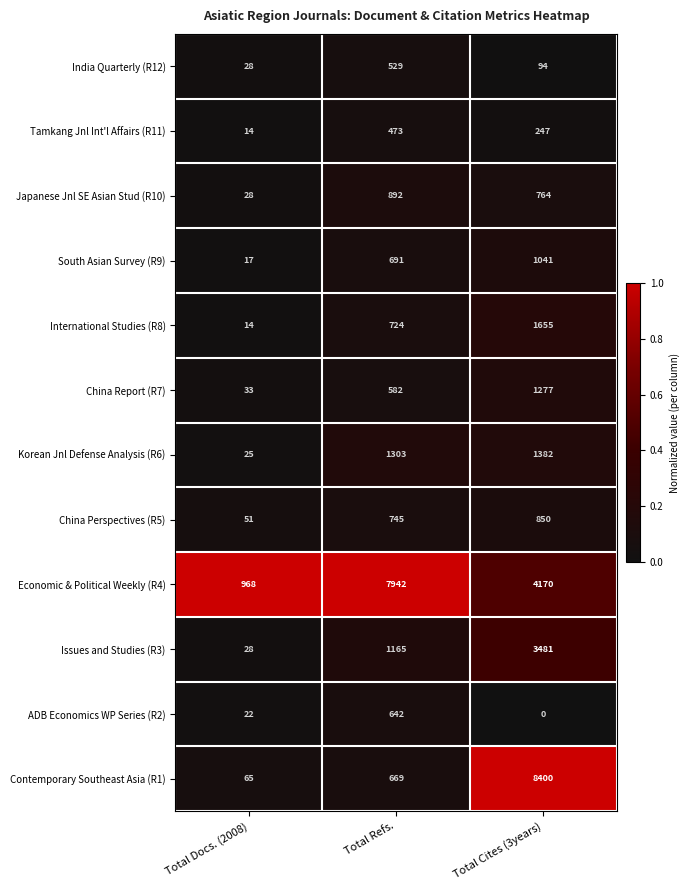

Which series changed the most between Total Docs. (2008) and Total Refs.?

Economic & Political Weekly (R4)